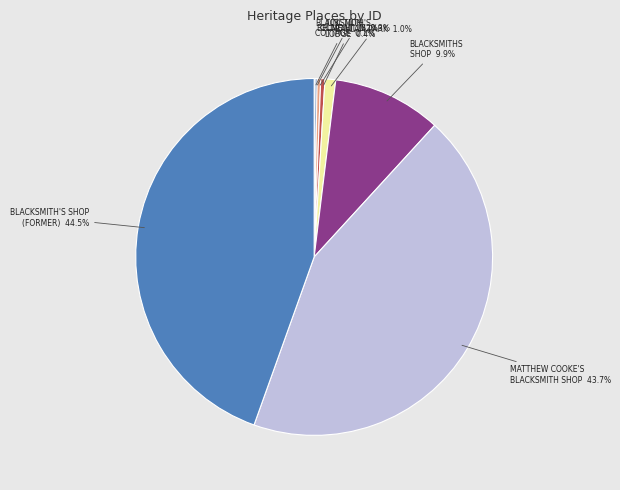

Does any single category account for the majority?

No